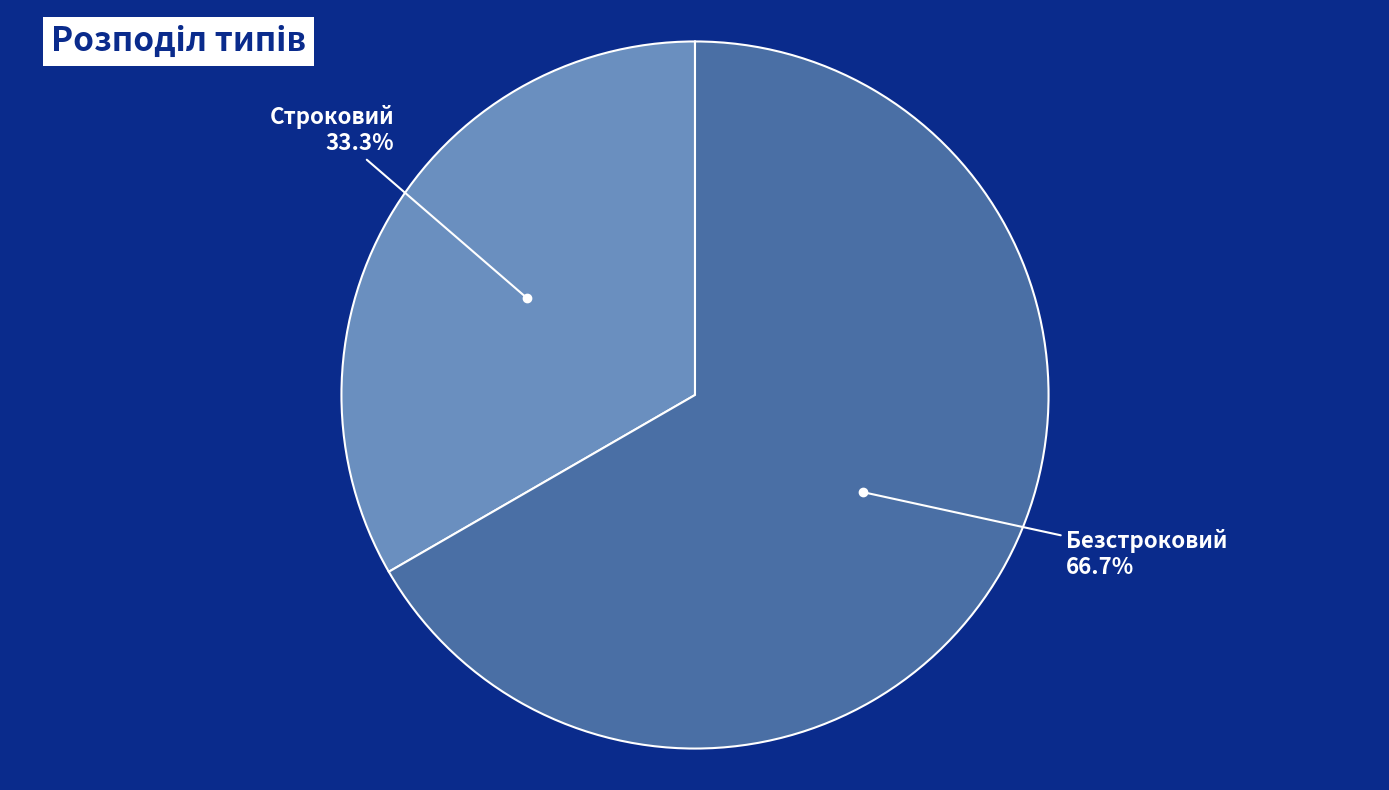

Is there any slice that represents more than half of the pie?

Yes